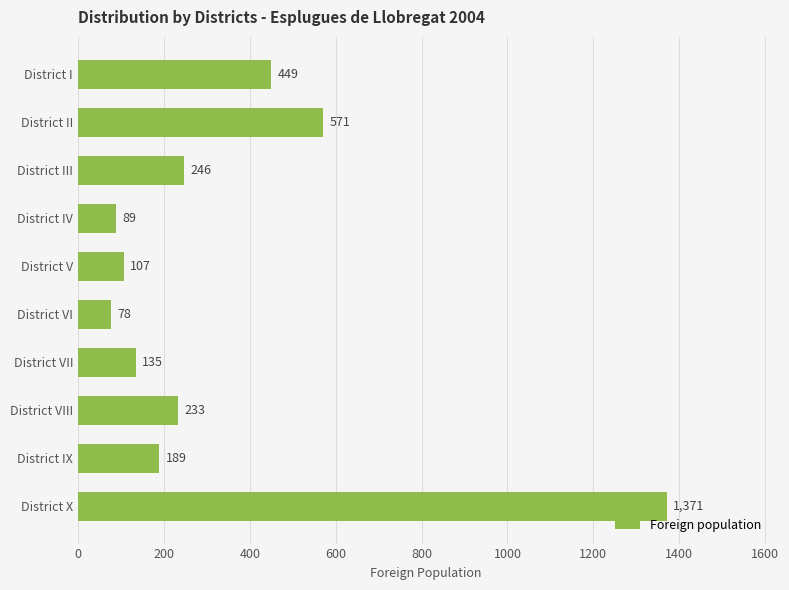

How many data points does each series have?

10